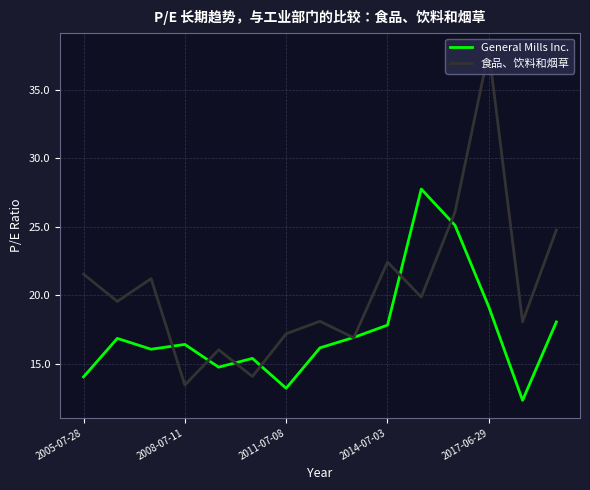

Which series has the largest range (max minus min)?

食品、饮料和烟草